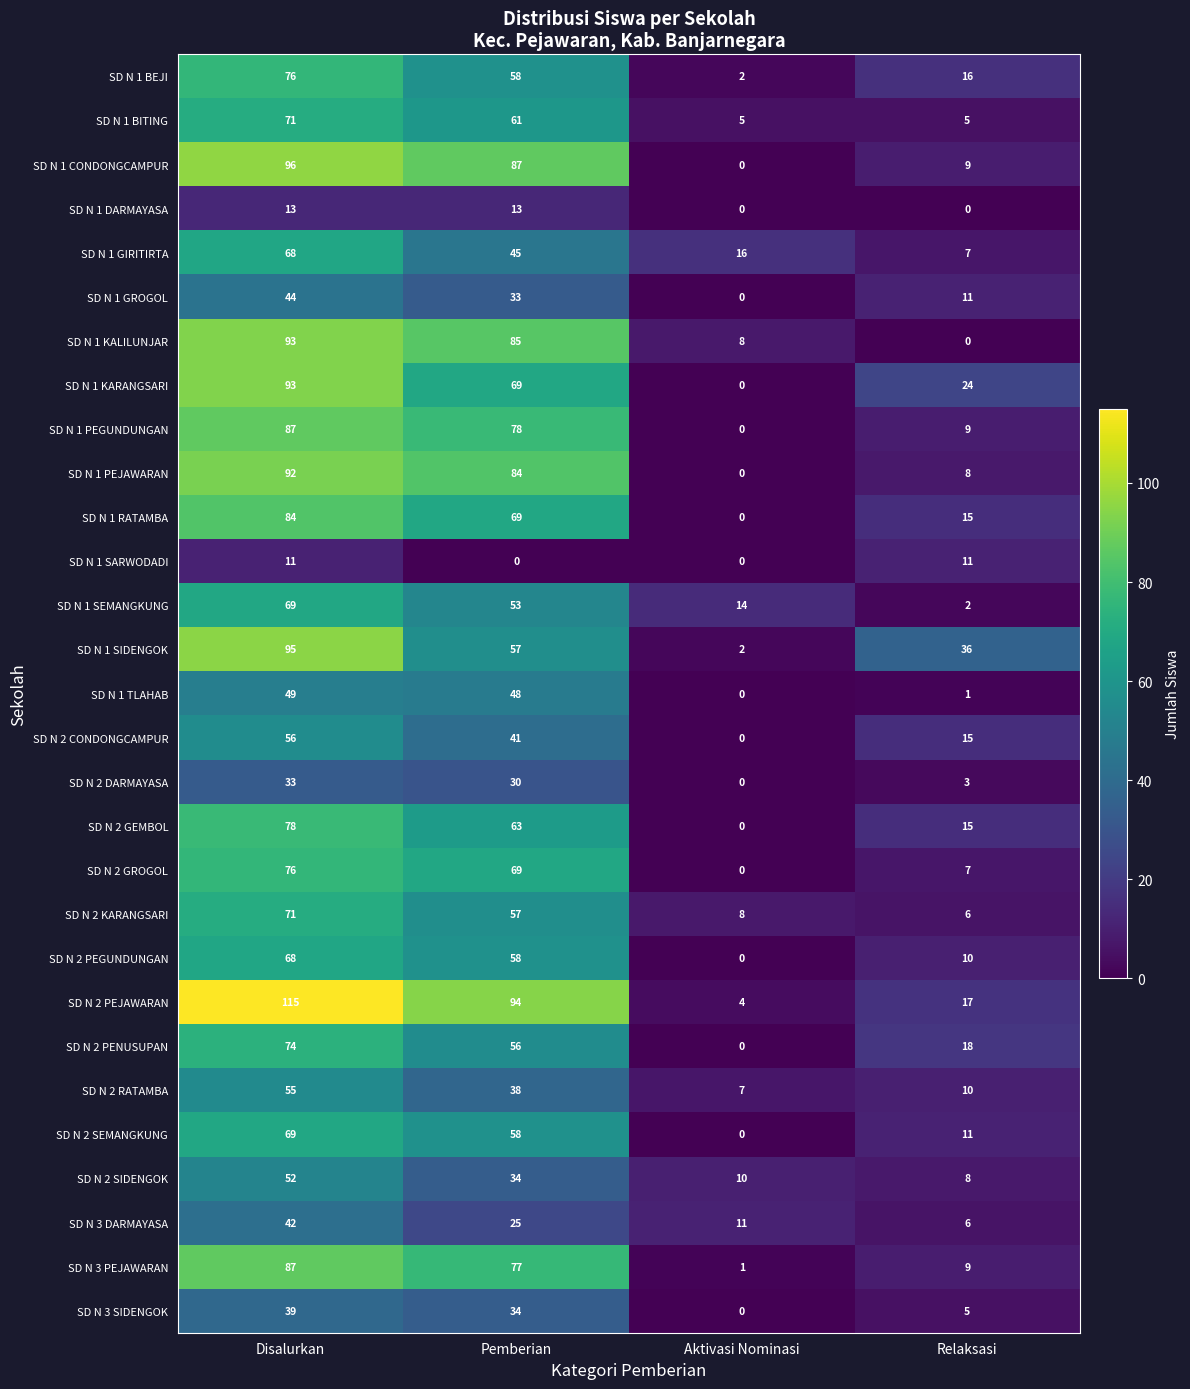

What is the difference between the SD N 1 GIRITIRTA values at Pemberian and Disalurkan?

23